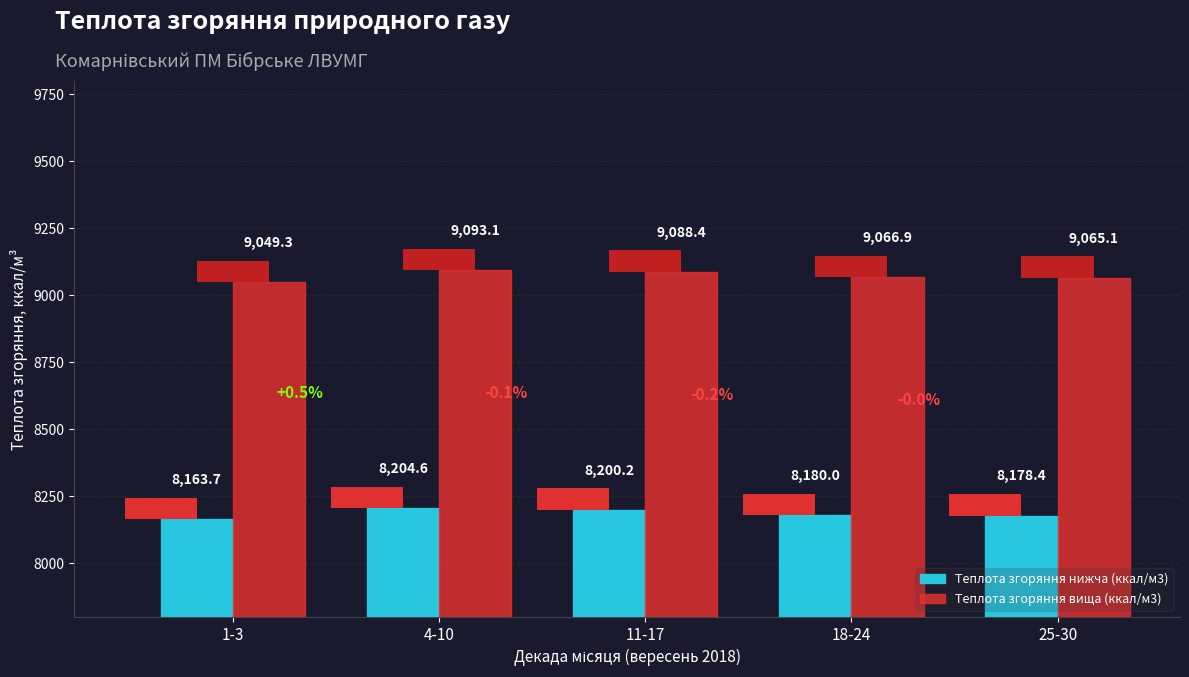

What is the approximate value of Теплота згоряння нижча (ккал/м3) at 11-17?

8200.2